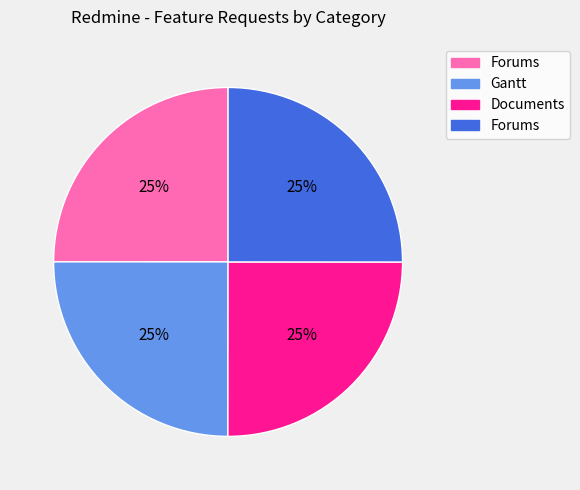

Is there a majority slice in this chart?

No